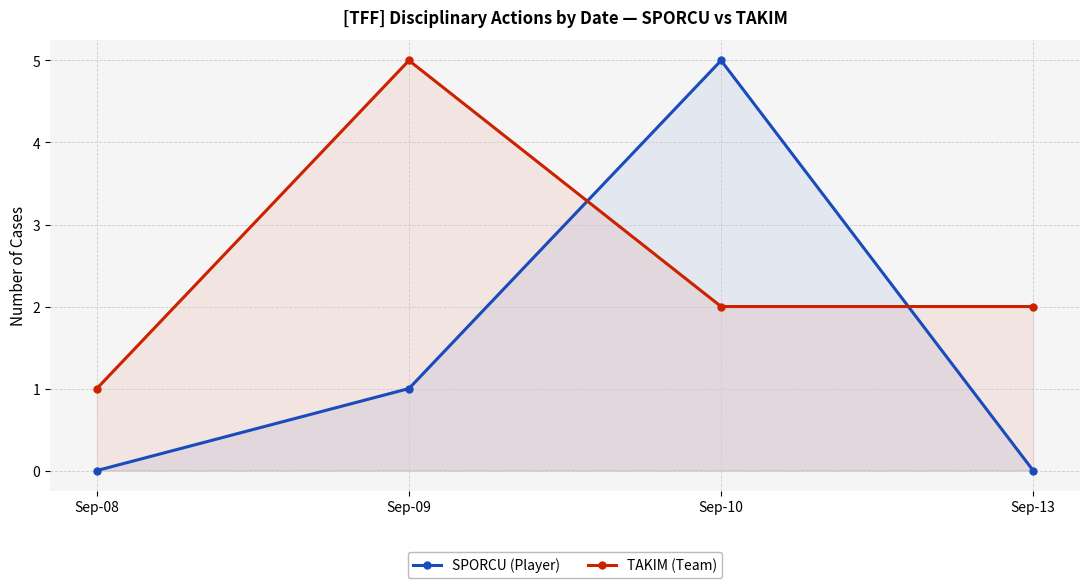

True or false: SPORCU (Player) has a value of 1 at Sep-09.

True